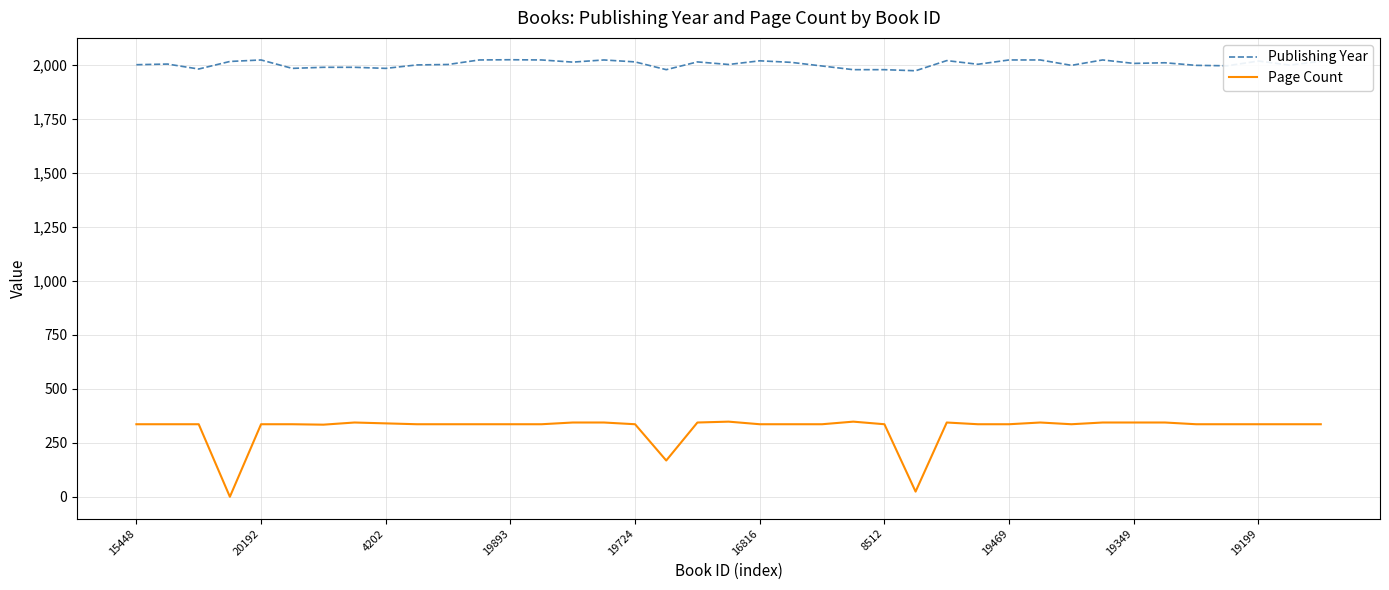

True or false: Publishing Year and Page Count intersect in this chart.

False